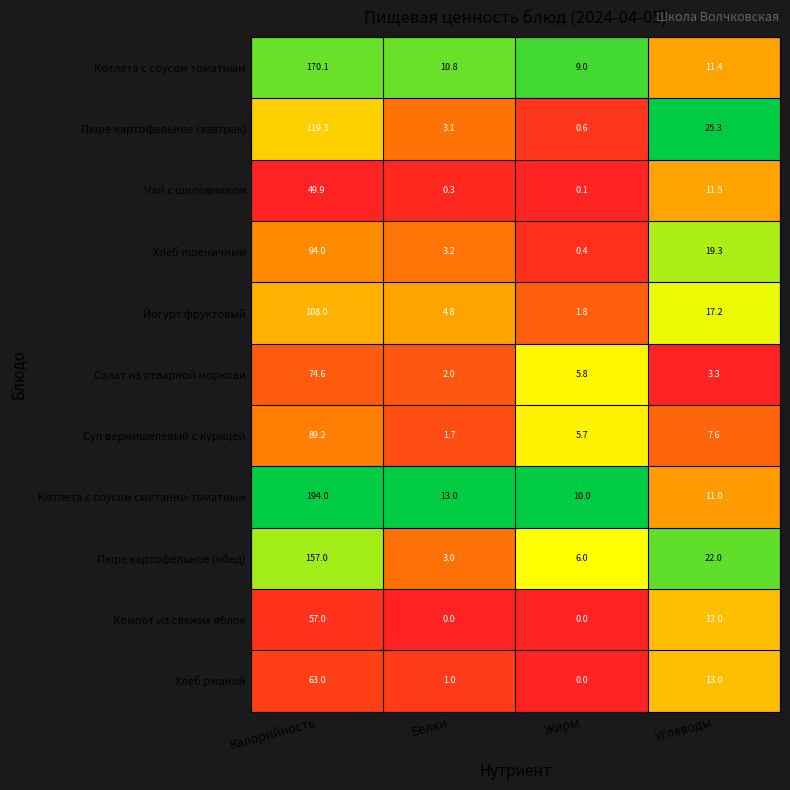

True or false: Хлеб пшеничный has a value of 5.8 at Углеводы.

False